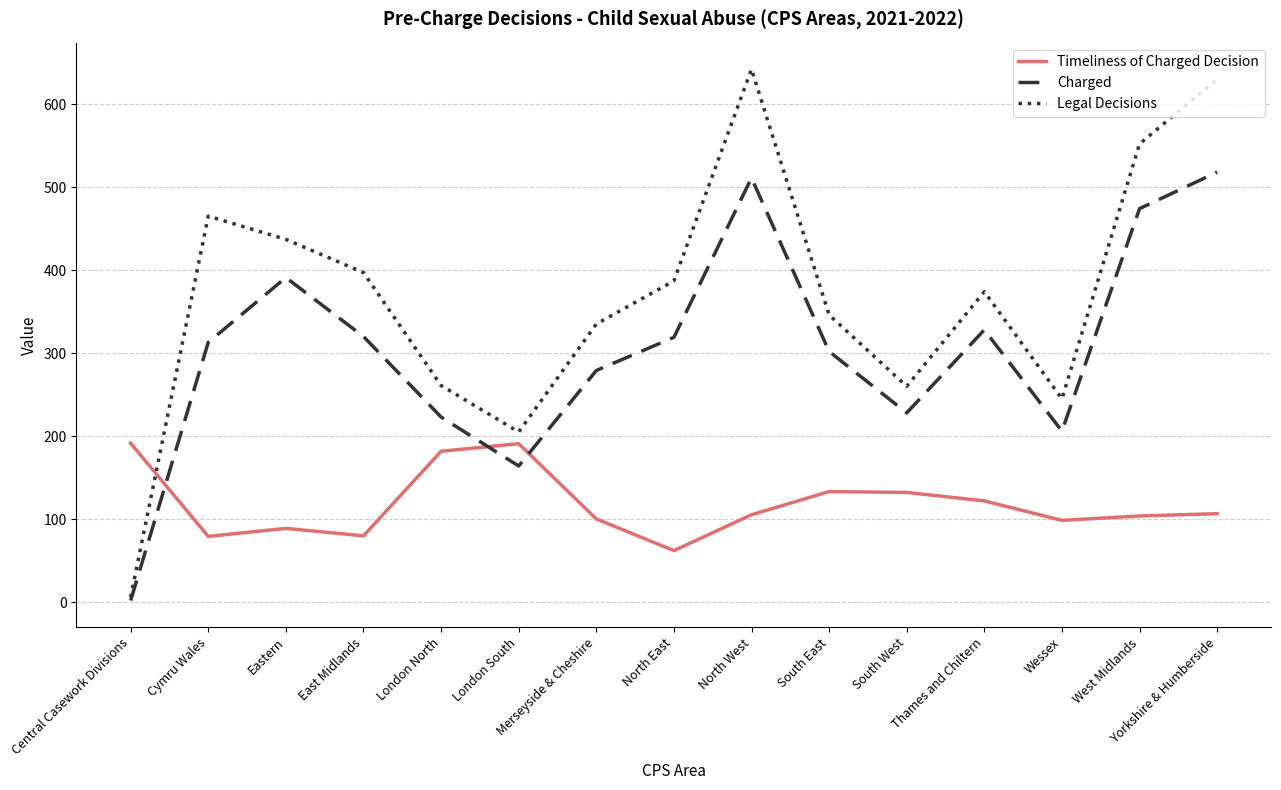

What are all the series names shown in the legend?

Timeliness of Charged Decision, Charged, Legal Decisions